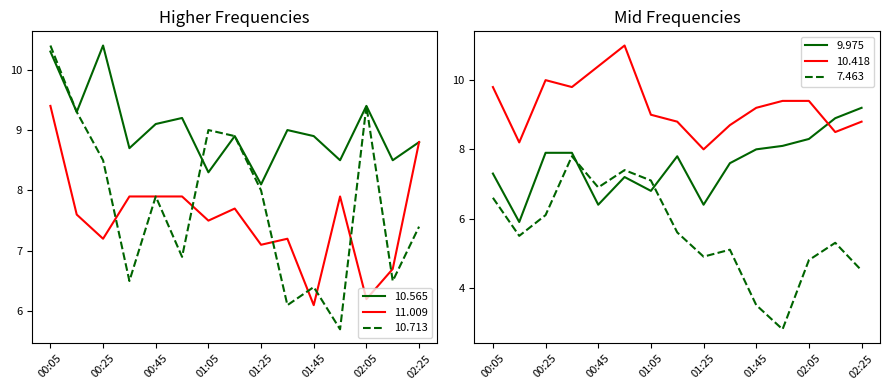

What is the smallest value displayed?

2.8